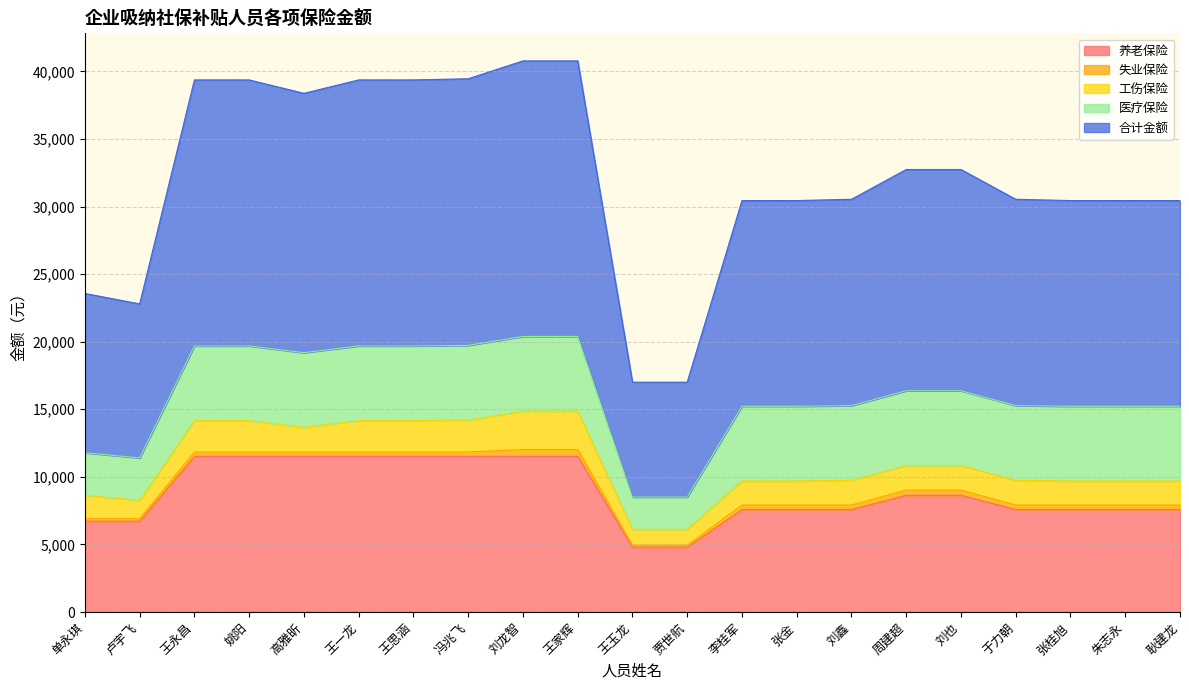

What value does the 失业保险 series have at 刘也?

378.0